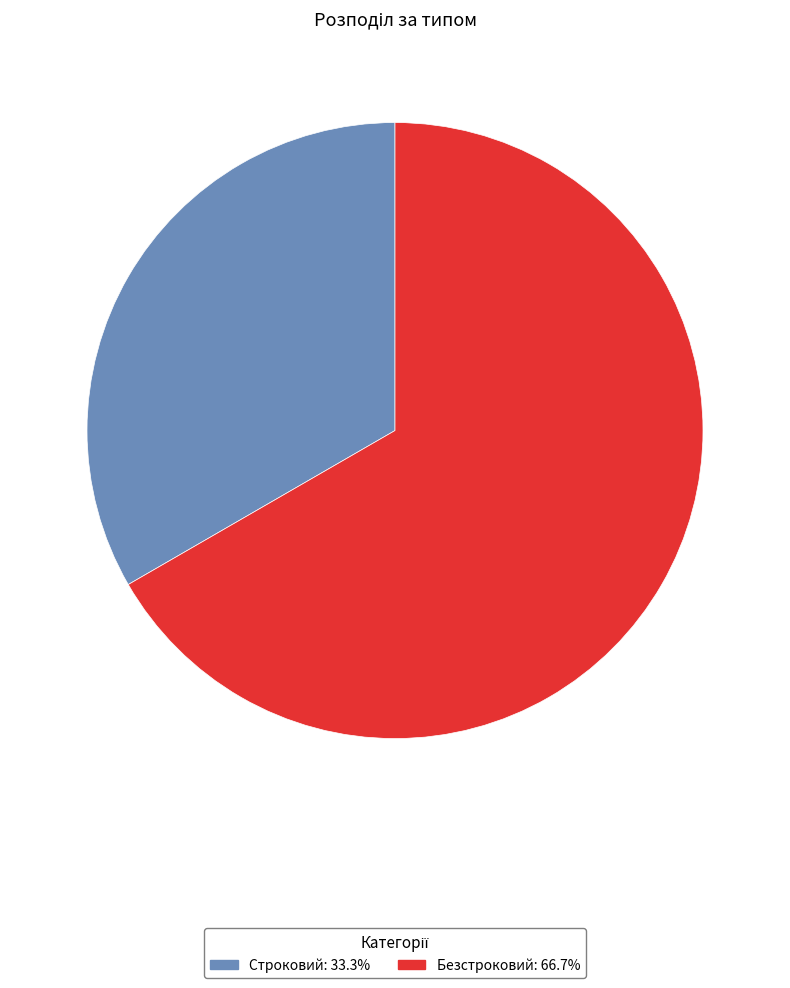

Is there a majority slice in this chart?

Yes